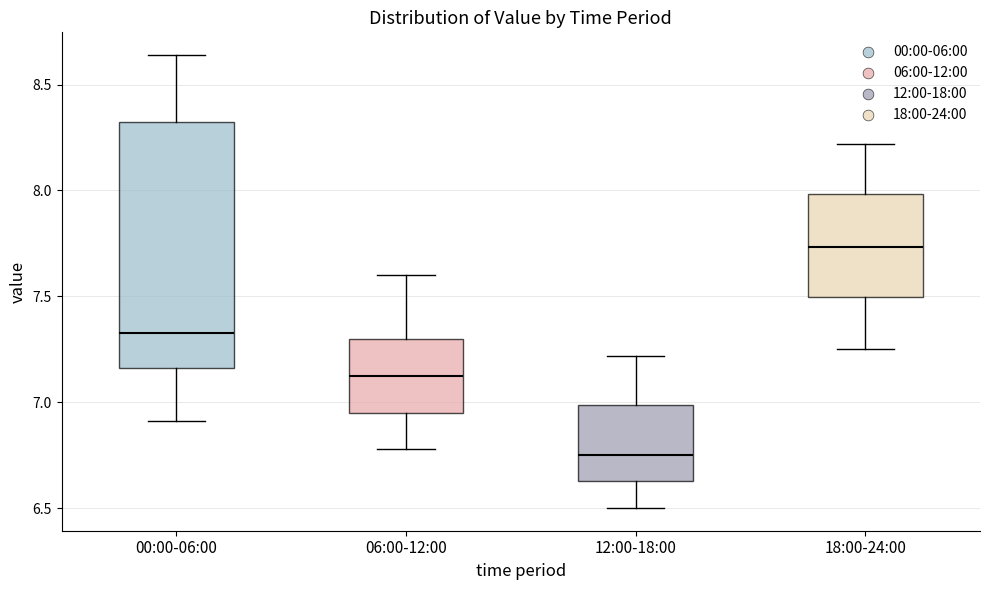

Which box is the tallest, from its lower edge to its upper edge?

00:00-06:00